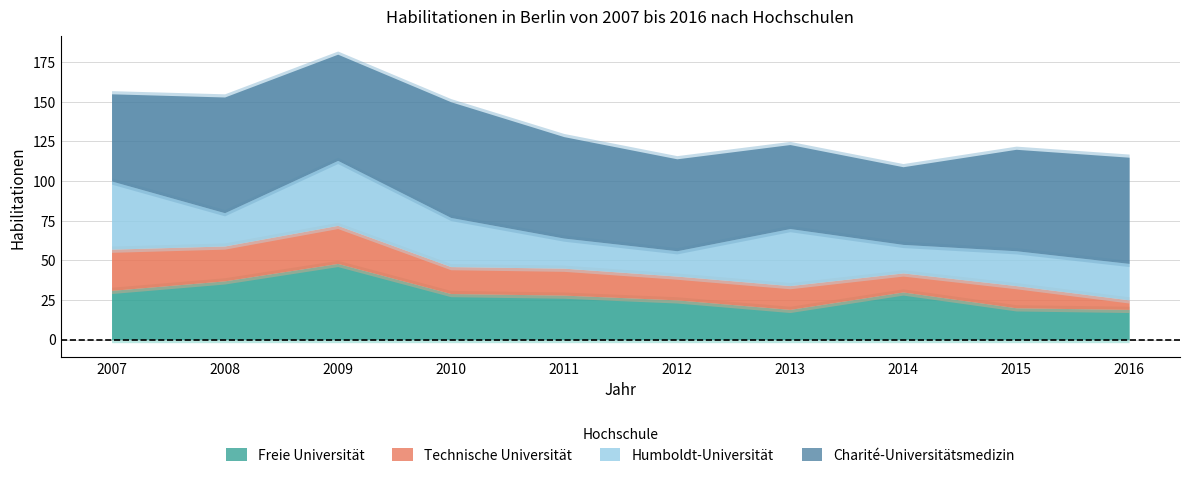

Rank the series by their maximum value, from lowest to highest.

Technische Universität, Humboldt-Universität, Freie Universität, Charité-Universitätsmedizin